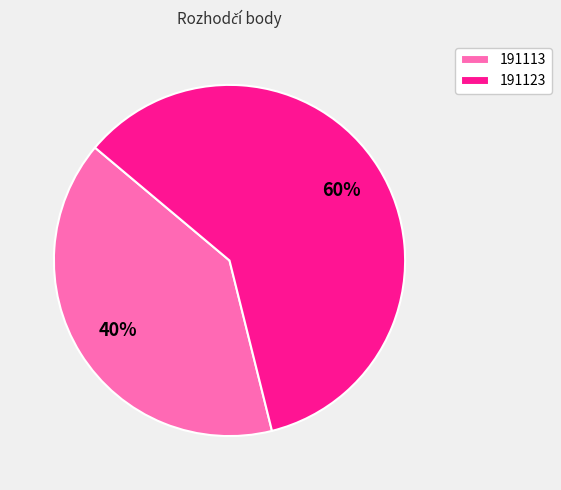

Which category has the smallest portion of the pie?

191113